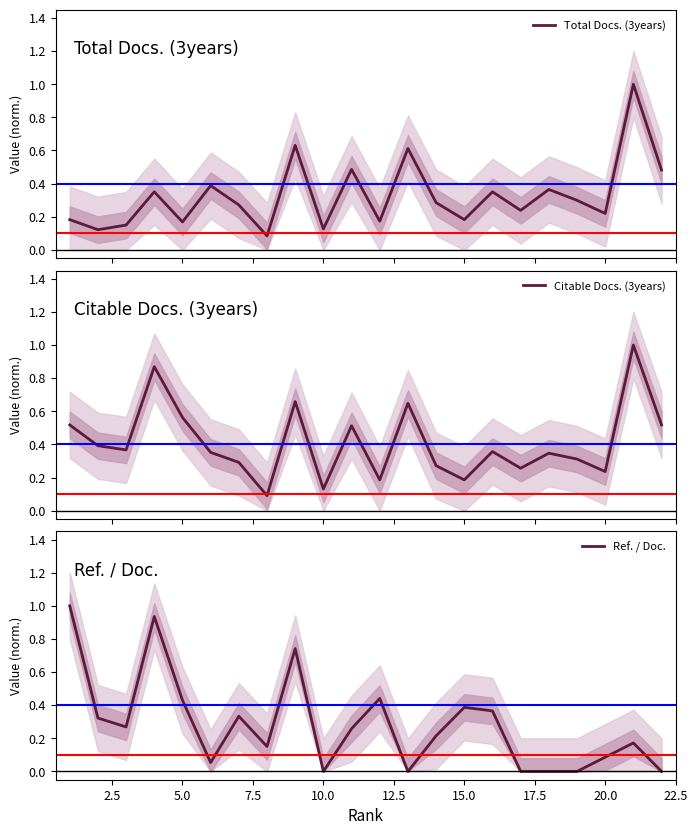

After their last crossing, which series has the higher values: Citable Docs. (3years) or Ref. / Doc.?

Citable Docs. (3years)